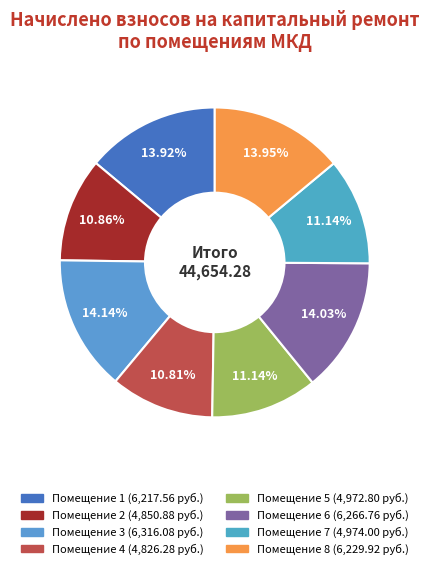

How many slices are in this pie chart?

8